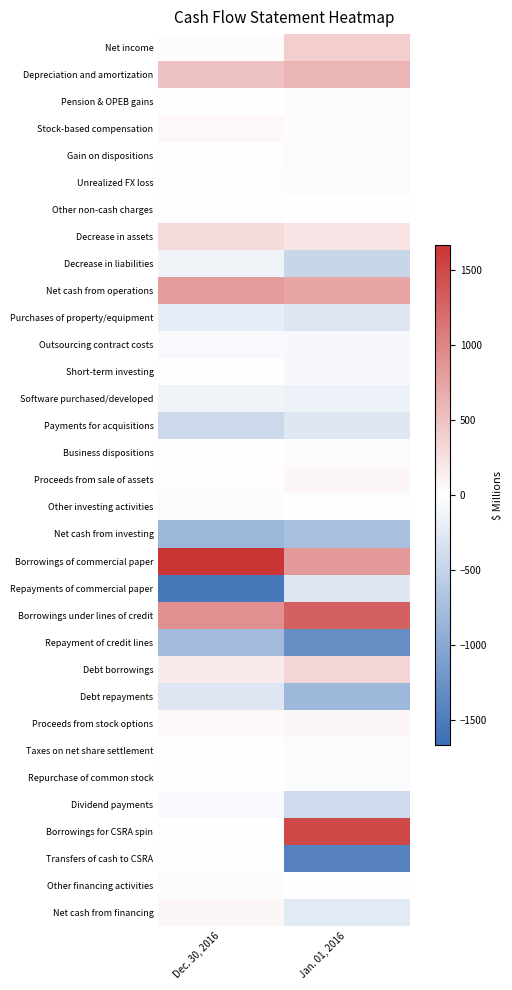

List the series in order of their peak value, lowest first.

Repayment of credit lines, Net cash from investing, Debt repayments, Payments for acquisitions, Repayments of commercial paper, Purchases of property/equipment, Software purchased/developed, Decrease in liabilities, Outsourcing contract costs, Dividend payments, Taxes on net share settlement, Gain on dispositions, Pension & OPEB gains, Short-term investing, Repurchase of common stock, Transfers of cash to CSRA, Other financing activities, Other investing activities, Other non-cash charges, Business dispositions, Unrealized FX loss, Stock-based compensation, Proceeds from sale of assets, Proceeds from stock options, Net cash from financing, Decrease in assets, Debt borrowings, Net income, Depreciation and amortization, Net cash from operations, Borrowings under lines of credit, Borrowings for CSRA spin, Borrowings of commercial paper